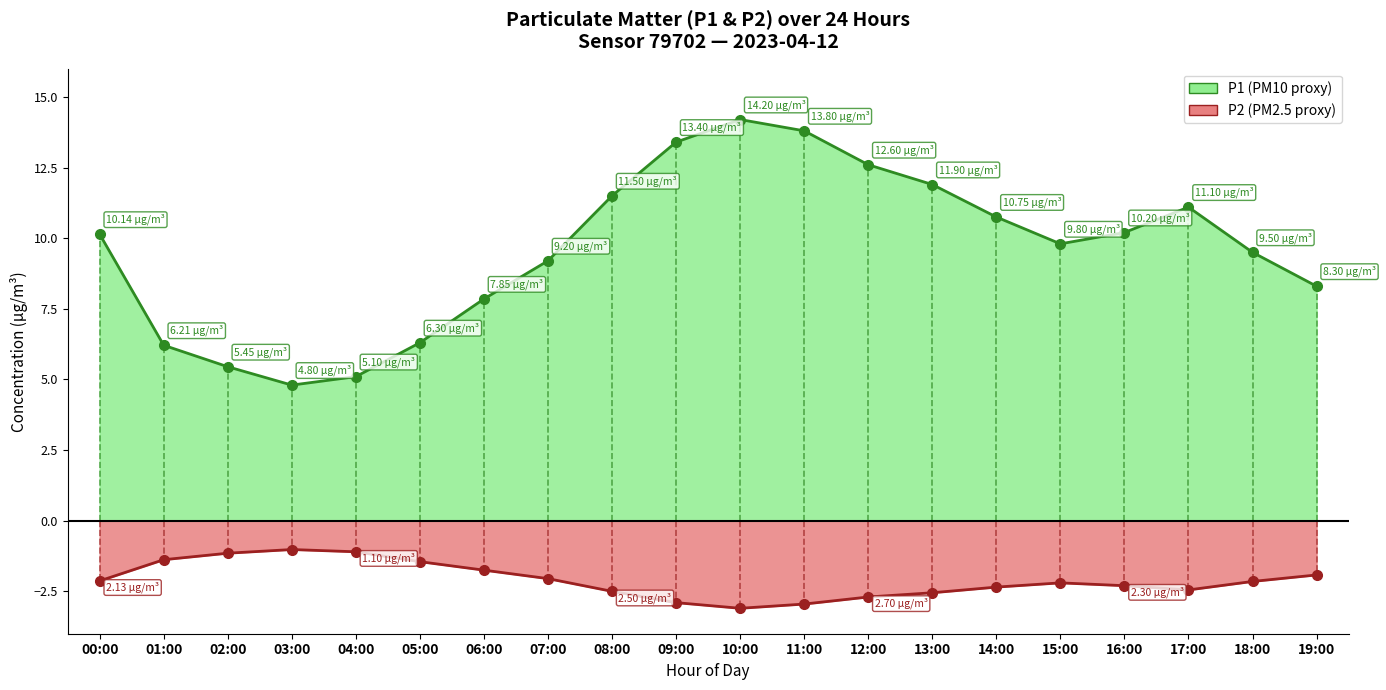

What is the lowest value of the P1 series?

4.8